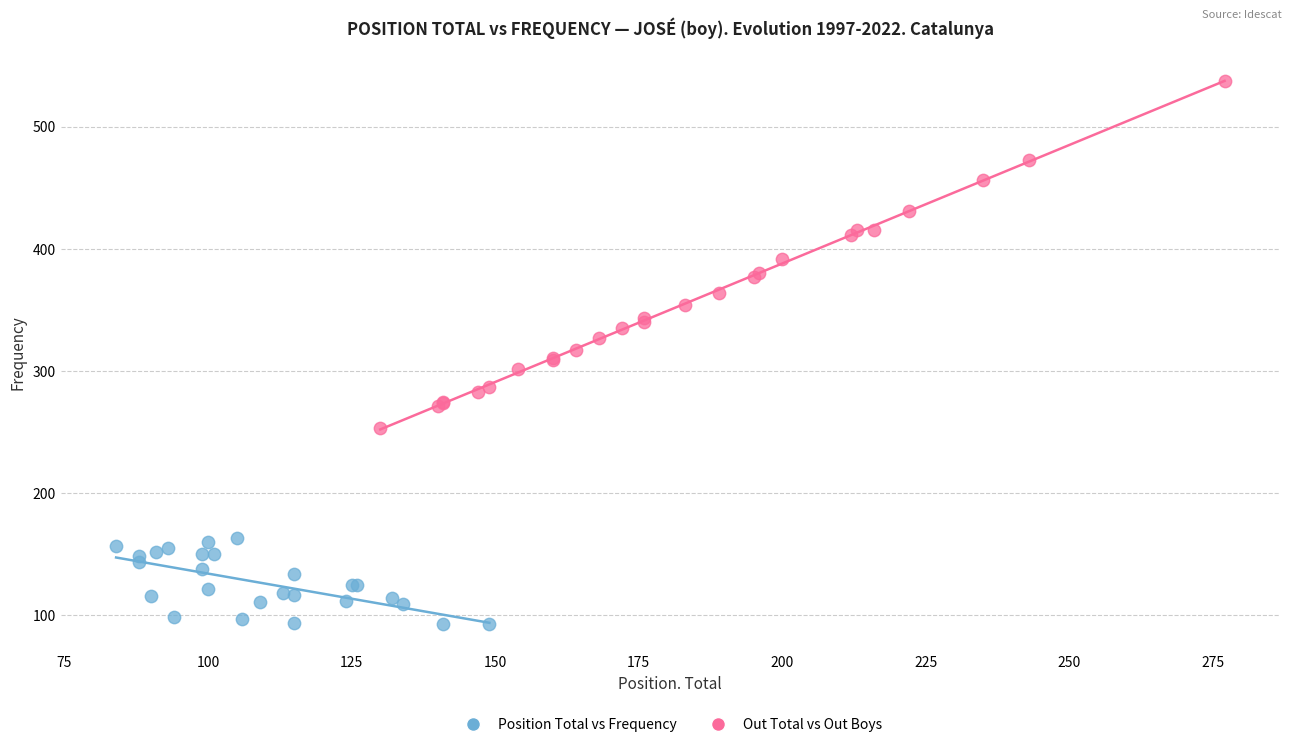

Which series has the widest spread of Y values?

Out Total vs Out Boys